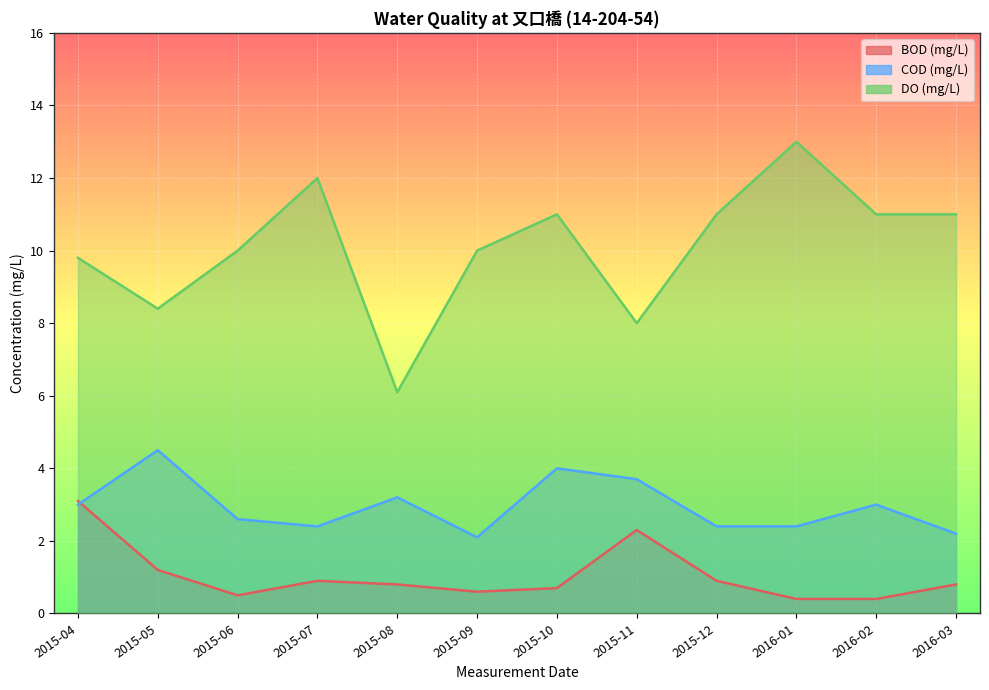

What are all the series names shown in the legend?

BOD (mg/L), COD (mg/L), DO (mg/L)